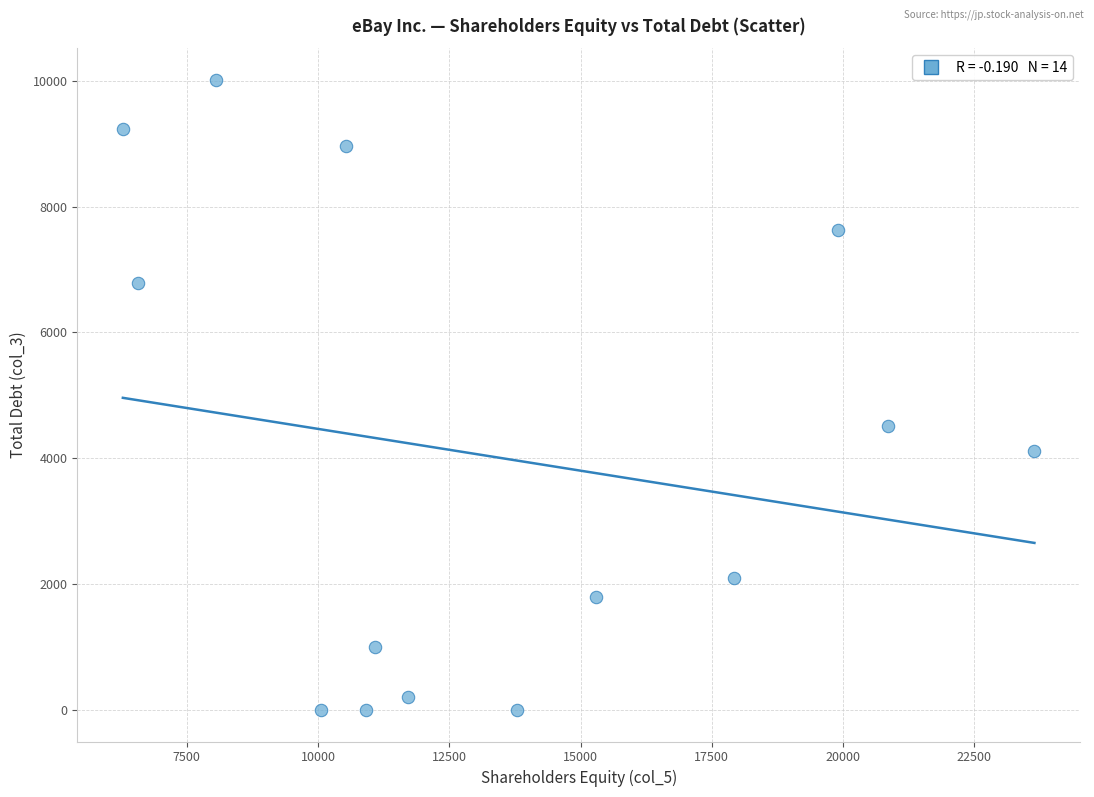

What Y value in the scatter plot is closest to 5007?

4519